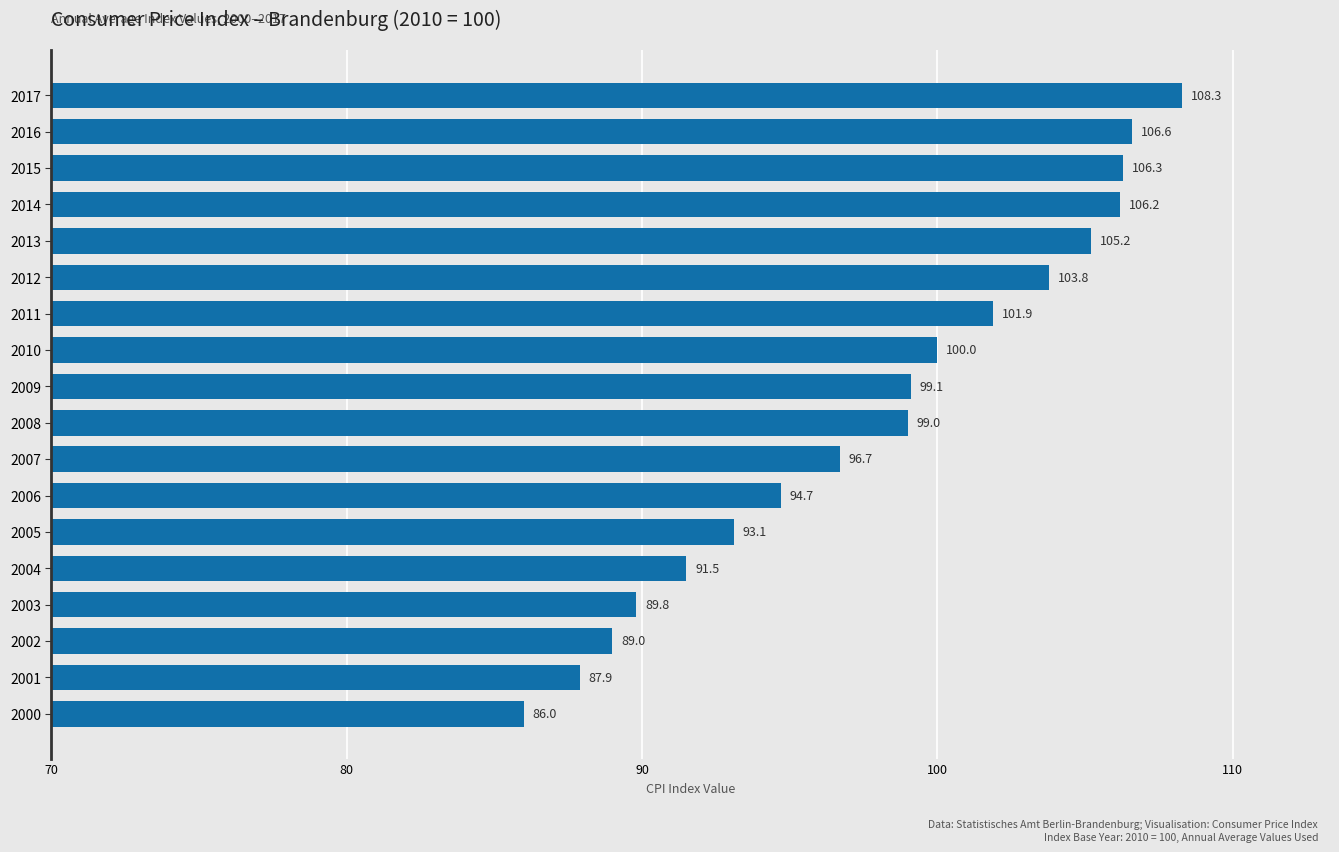

What is the value of the 1st bar from the top?

108.3